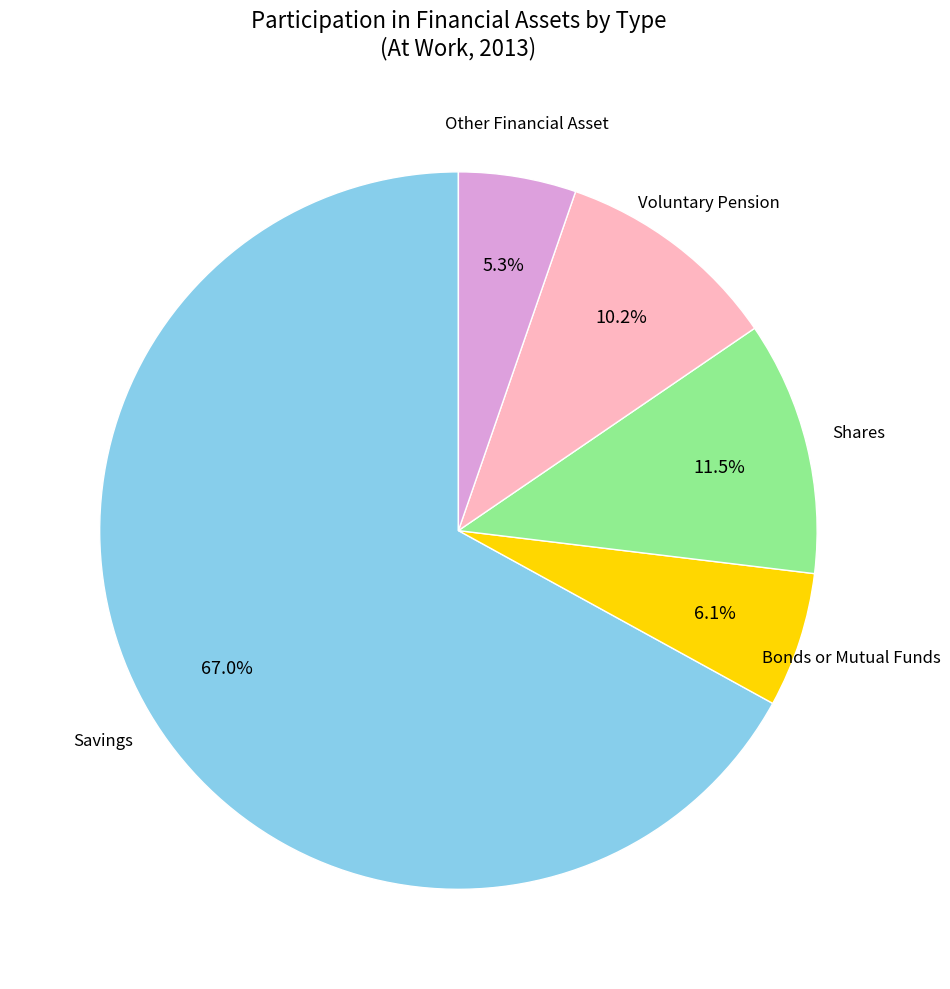

Is there a majority slice in this chart?

Yes